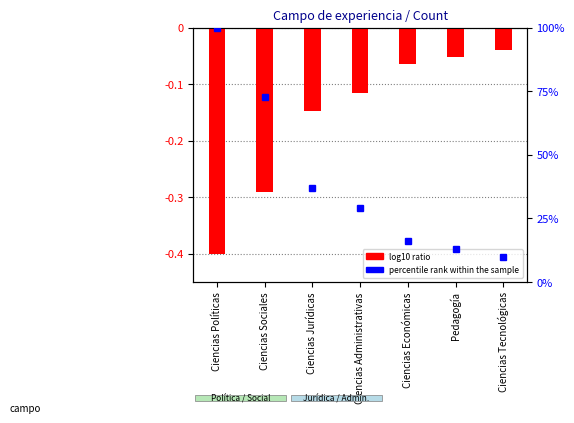

Rank the categories by value from lowest to highest.

Ciencias Políticas, Ciencias Sociales, Ciencias Jurídicas, Ciencias Administrativas, Ciencias Económicas, Pedagogía, Ciencias Tecnológicas